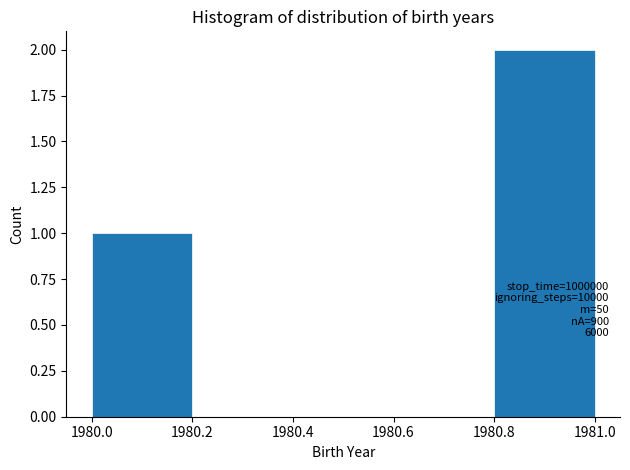

Over which range of the x-axis is the bar tallest?

1980.8 to 1981.0